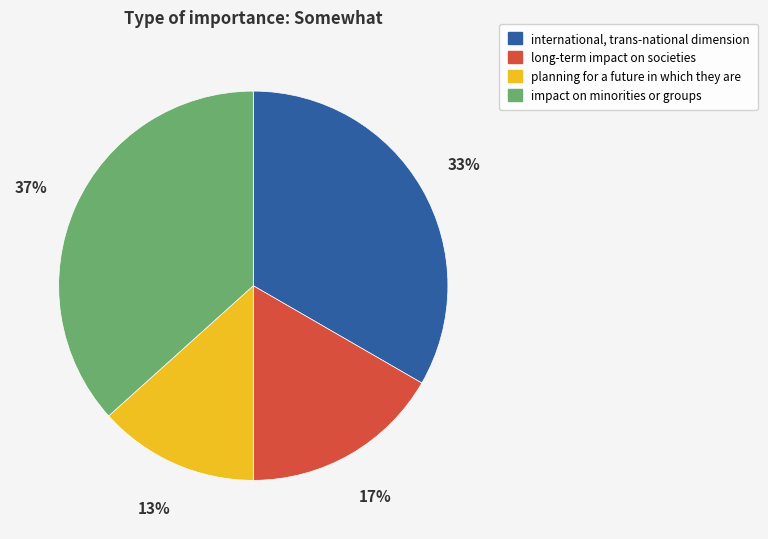

What is the ratio of the value at international, trans-national dimension to the value at planning for a future in which they are?

2.5